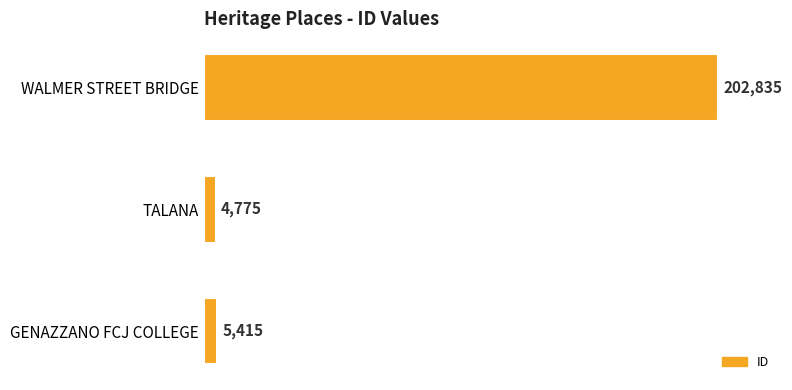

Reading bottom to top, transcribe all the data shown in this chart.

5415	4775	202835